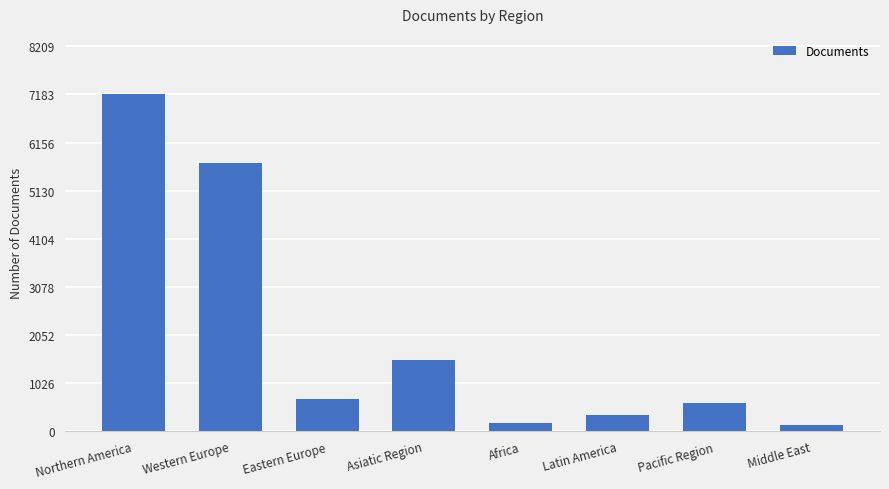

Which label corresponds to the largest value in the chart?

Northern America